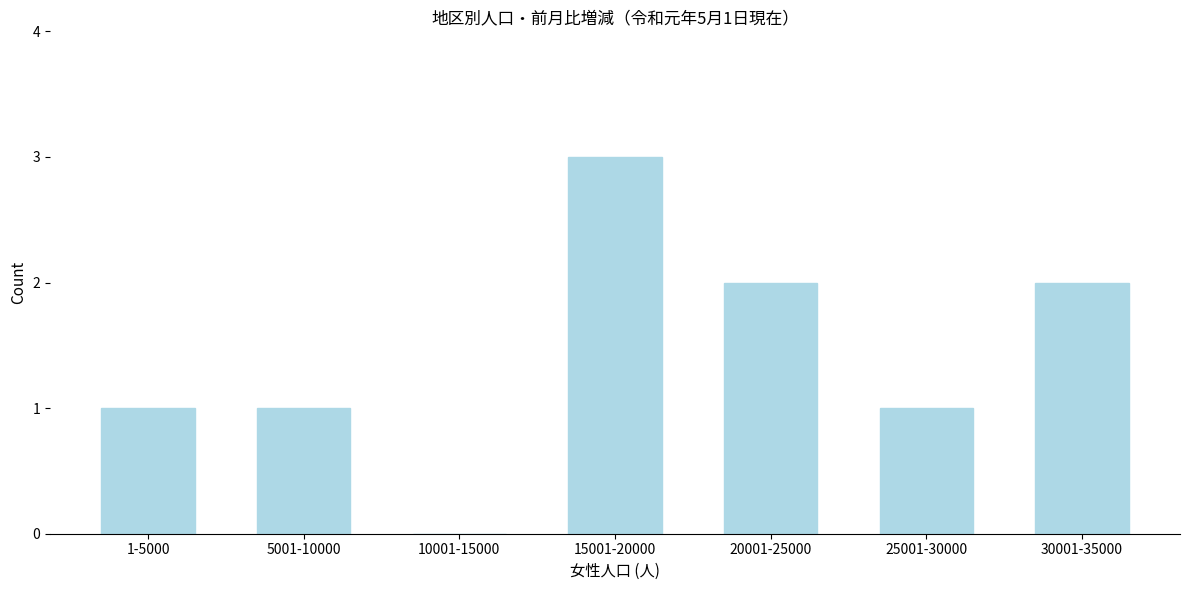

Reading left to right, what are all the values shown in this chart?

1-5000=1	5001-10000=1	10001-15000=0	15001-20000=3	20001-25000=2	25001-30000=1	30001-35000=2